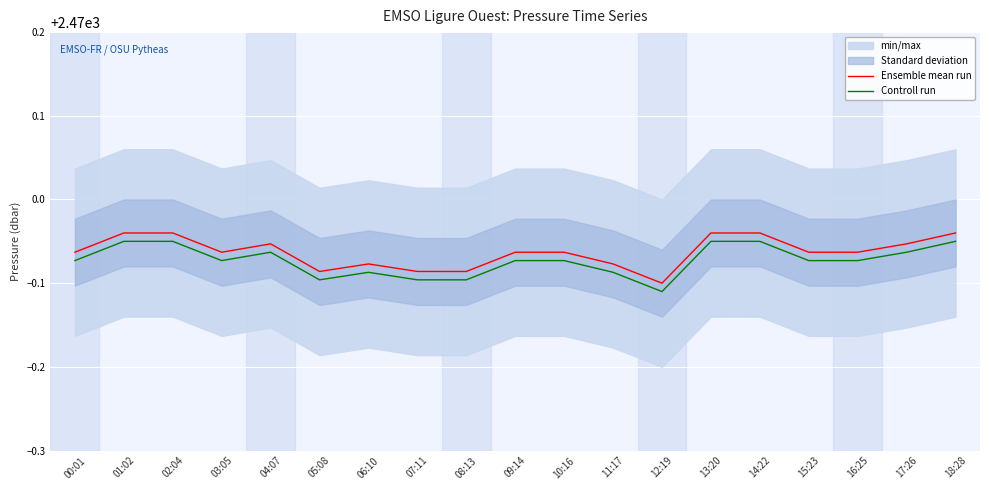

How many interior local peaks does the Ensemble mean run series have?

2